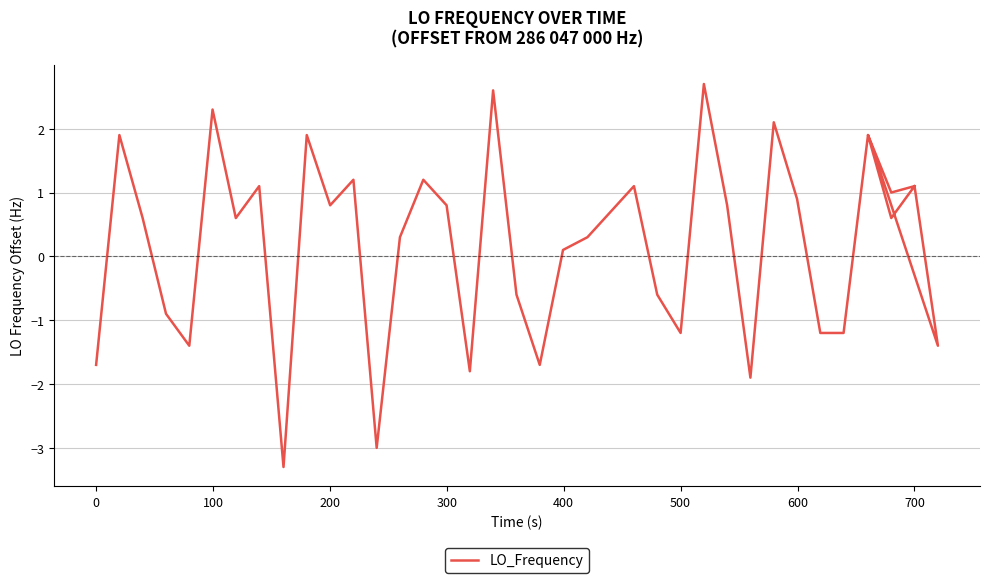

How many distinct data groups are displayed?

1